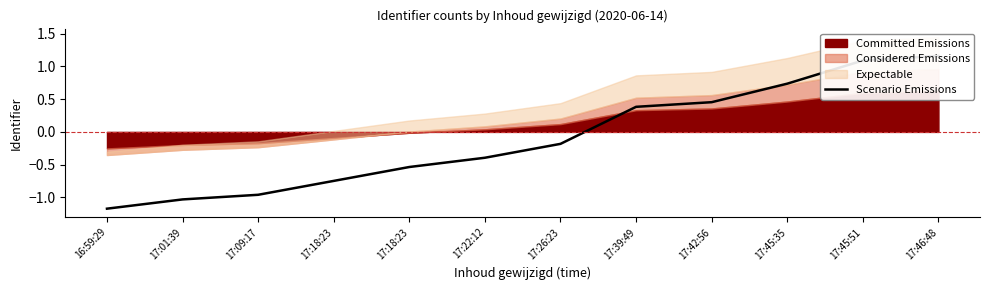

At which category does the chart reach its minimum across all series?

16:59:29